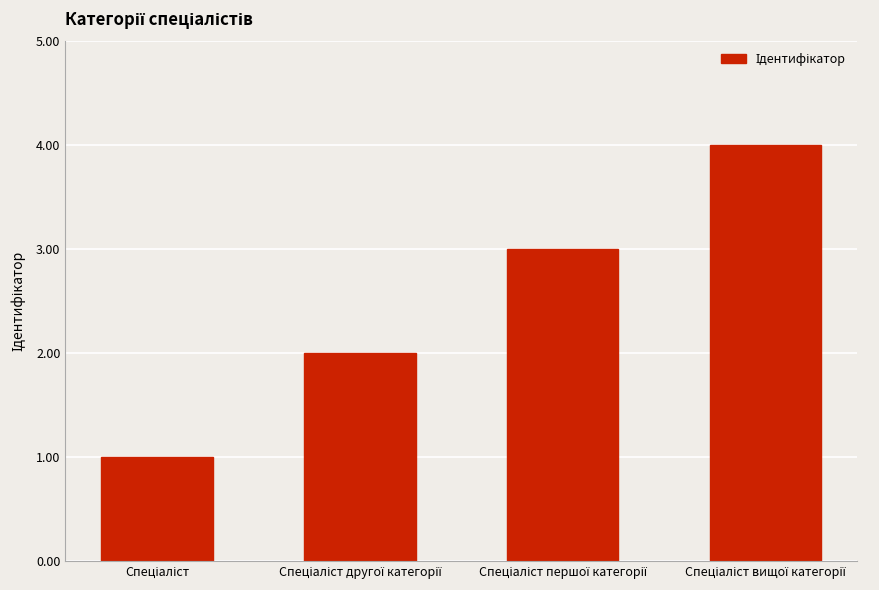

How many values are between 2 and 4?

3